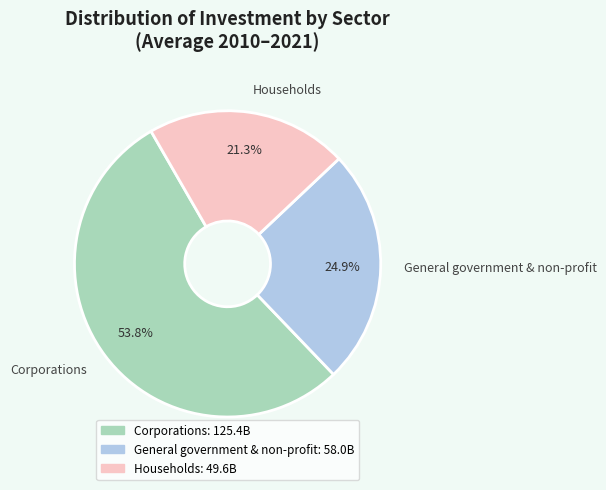

Which slice is the largest?

Corporations